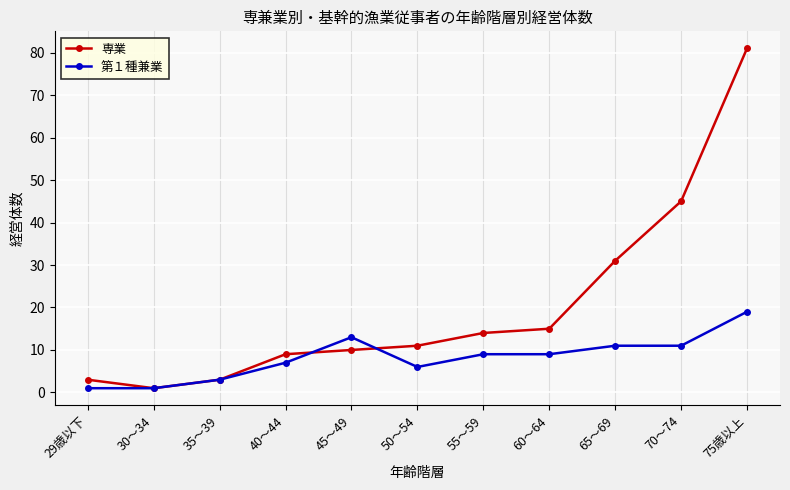

How many data points does each series have?

11